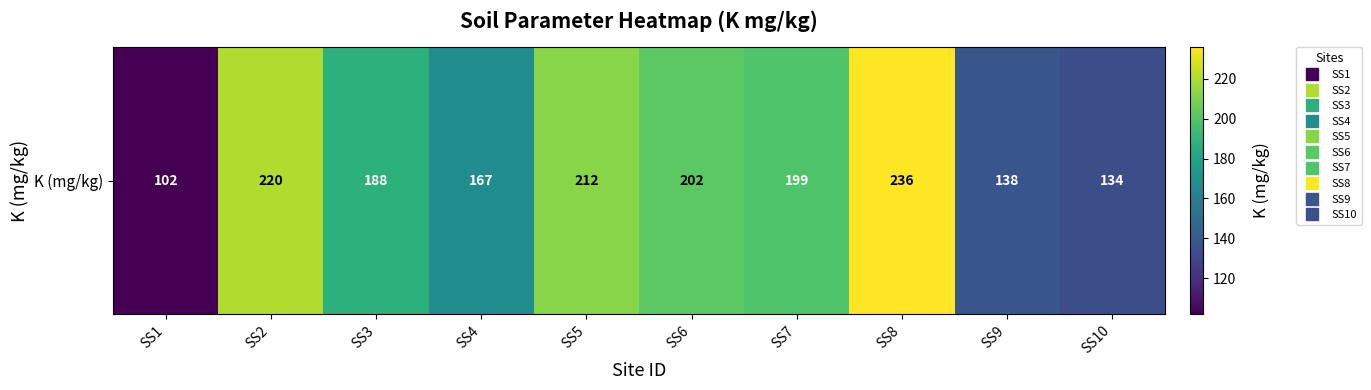

What is the approximate value at SS4, to the nearest 5?

165